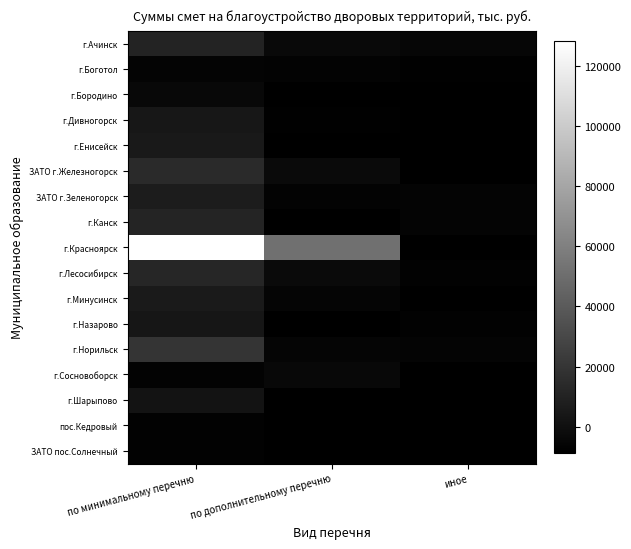

At which category is the sum across all series the highest?

по минимальному перечню